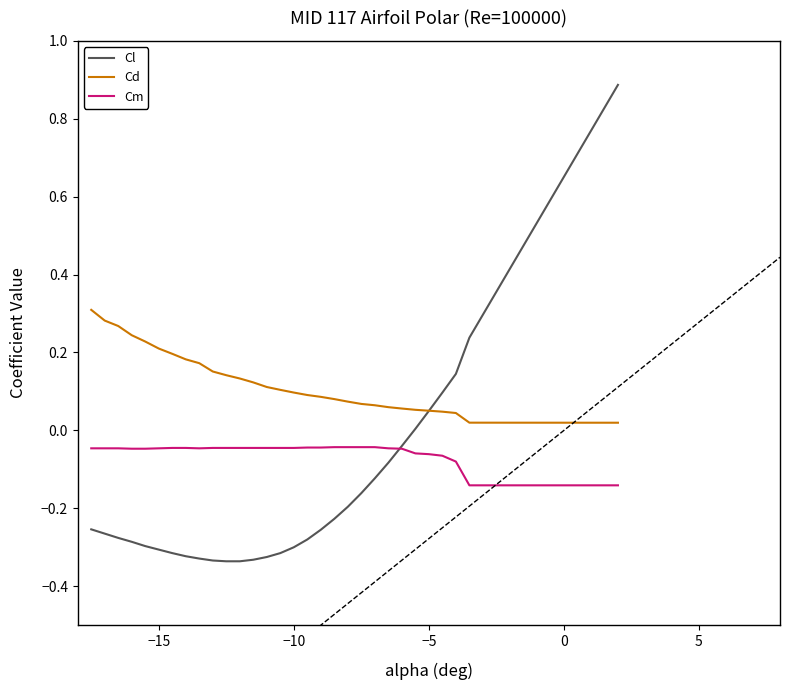

Which series has the largest total across all categories?

Cd